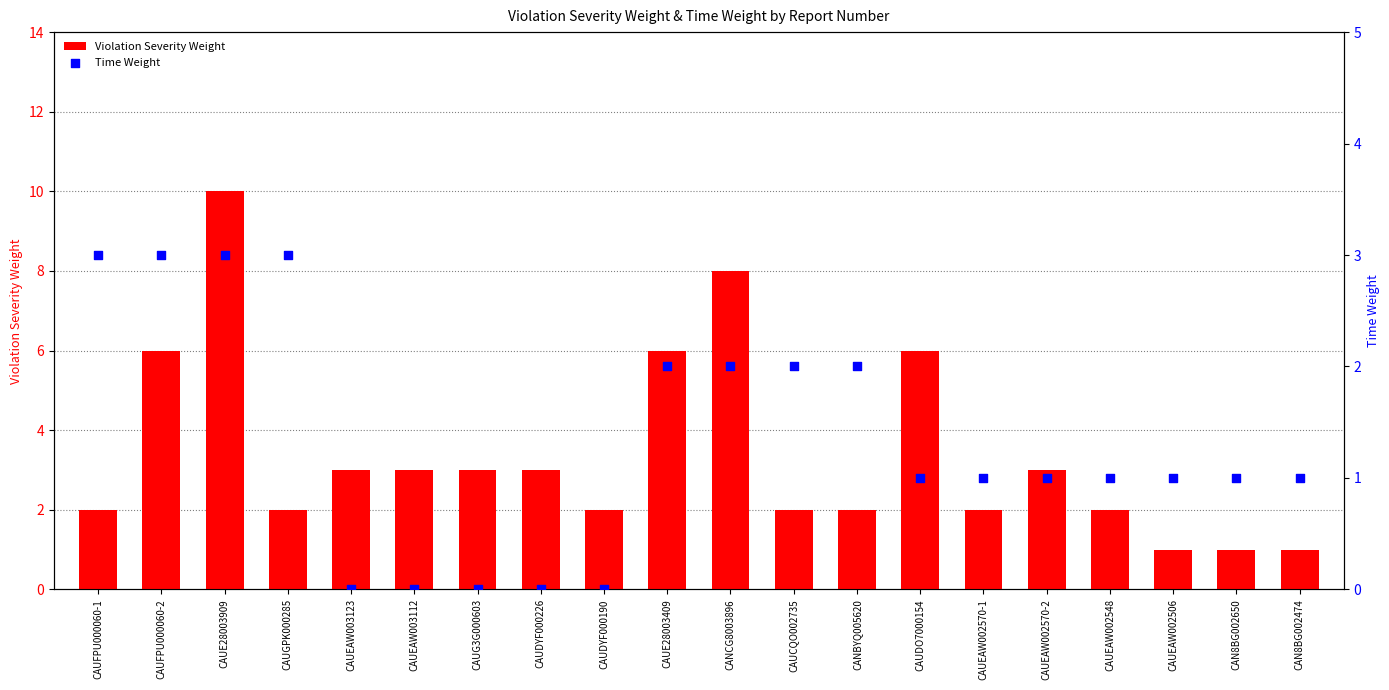

Which series has the largest total across all categories?

Violation Severity Weight